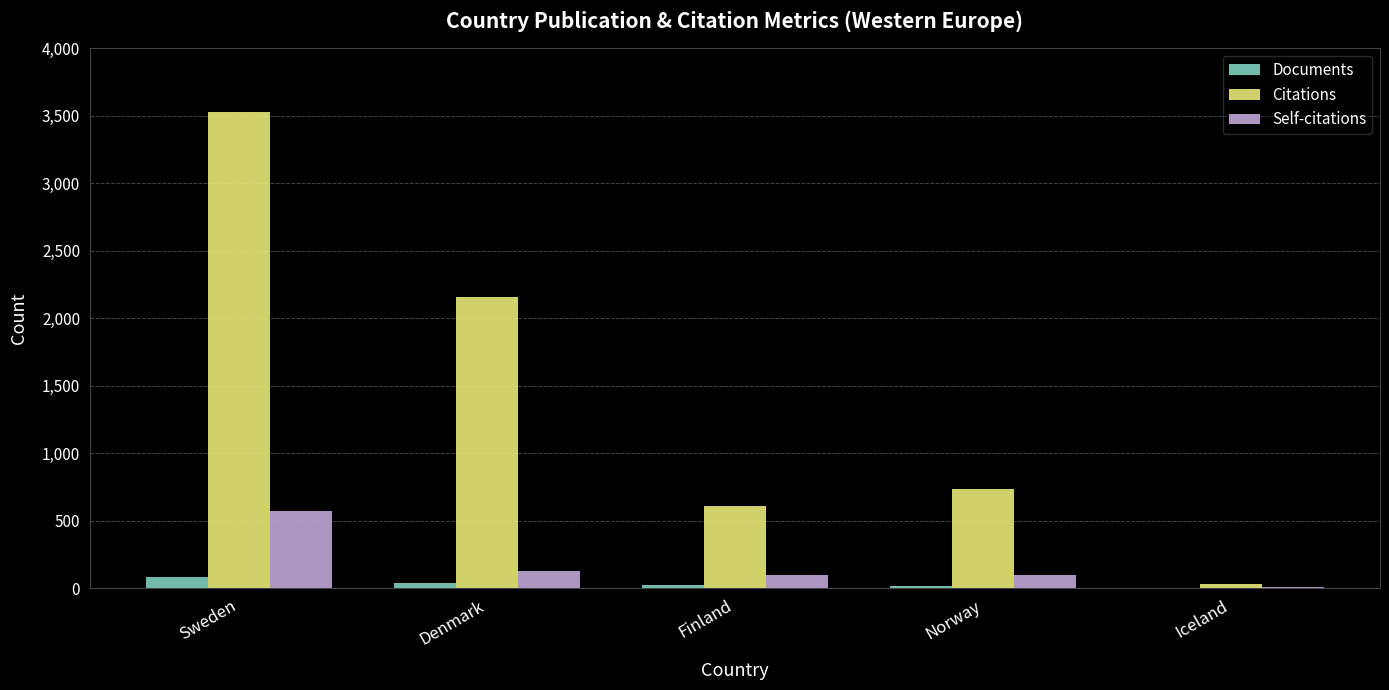

What is the maximum value shown in the chart?

3528